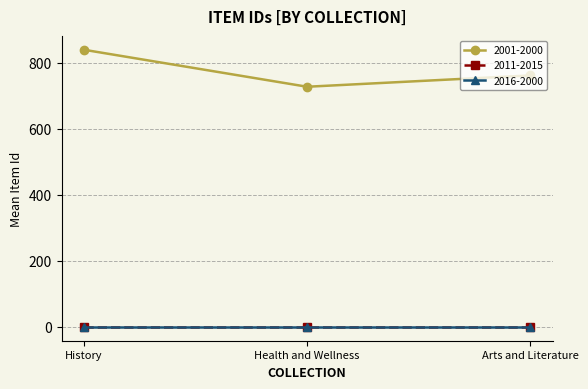

How many data points does each series have?

3